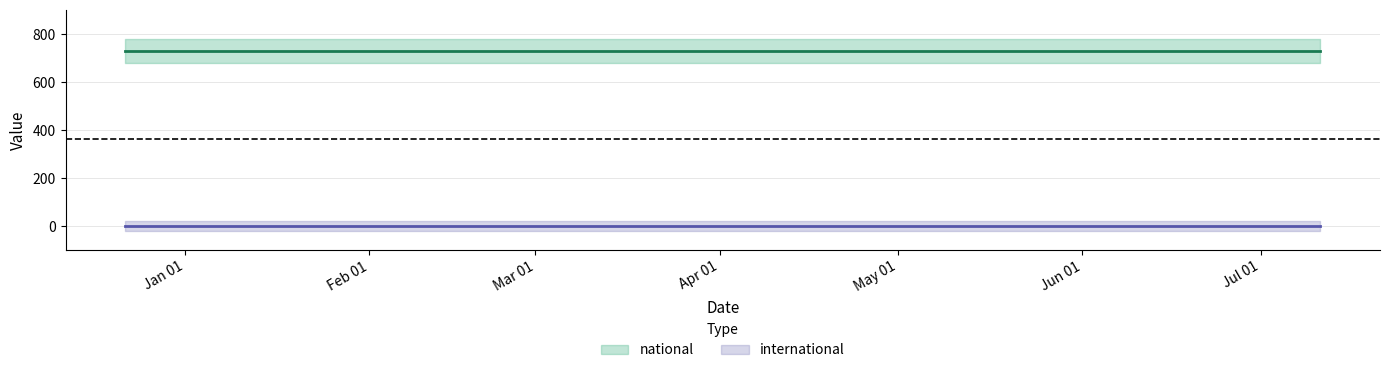

Reading left to right, transcribe all the data shown in this chart.

national: 2017-12-22=729	2018-04-09=729	2018-07-11=729
international: 2017-12-22=0	2018-04-09=0	2018-07-11=0